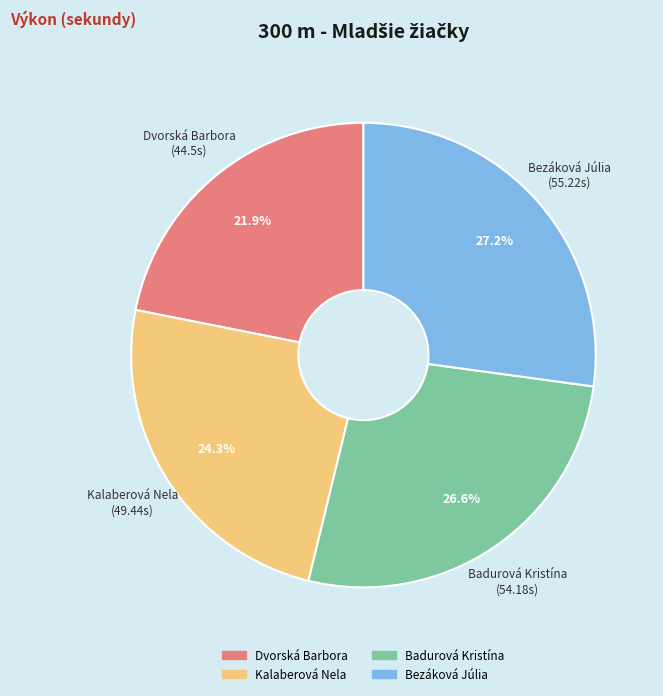

To the nearest percent, what is the difference between the largest and smallest slice percentages?

5%